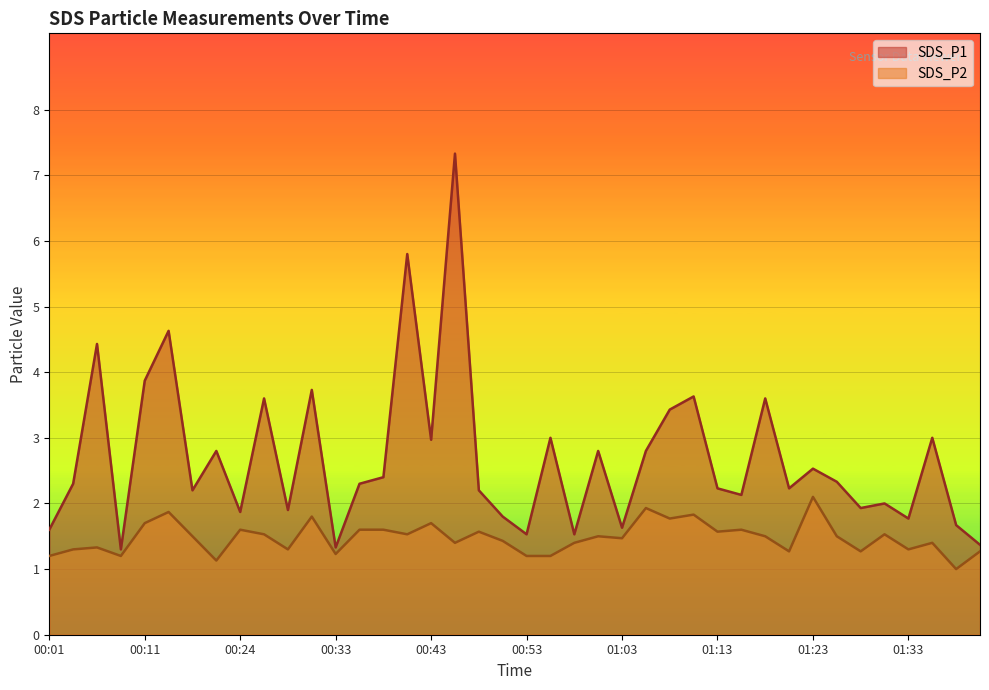

Which series changed the most between 00:03 and 00:38?

SDS_P2